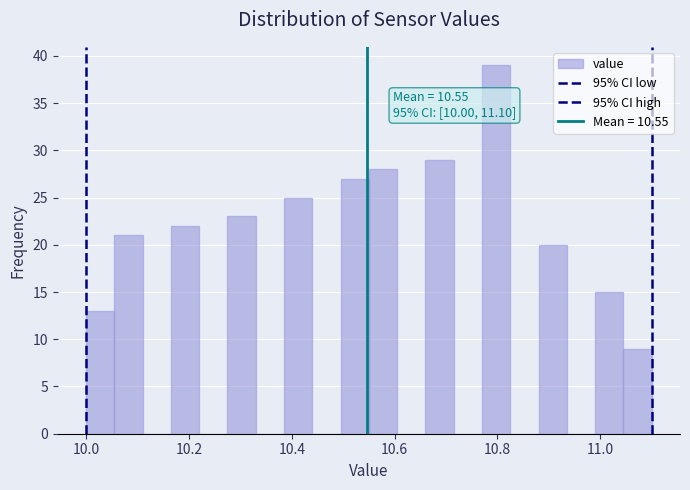

Around what value on the x-axis is the tallest bar? Give the approximate position of its centre, as read against the axis.

10.80